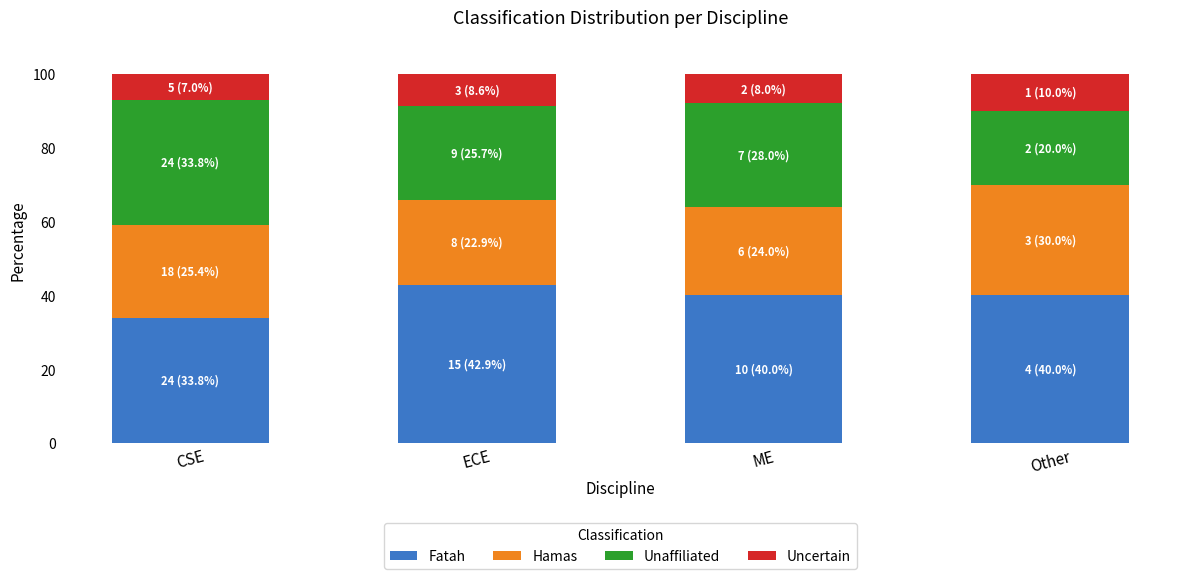

What is the total value across all series at ME?

100.0